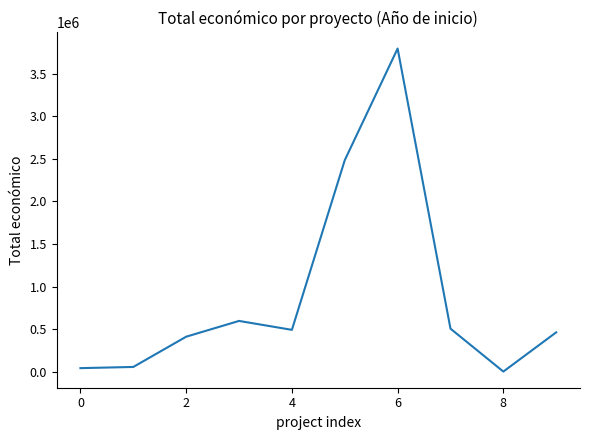

What is the maximum value shown in the chart?

3792407